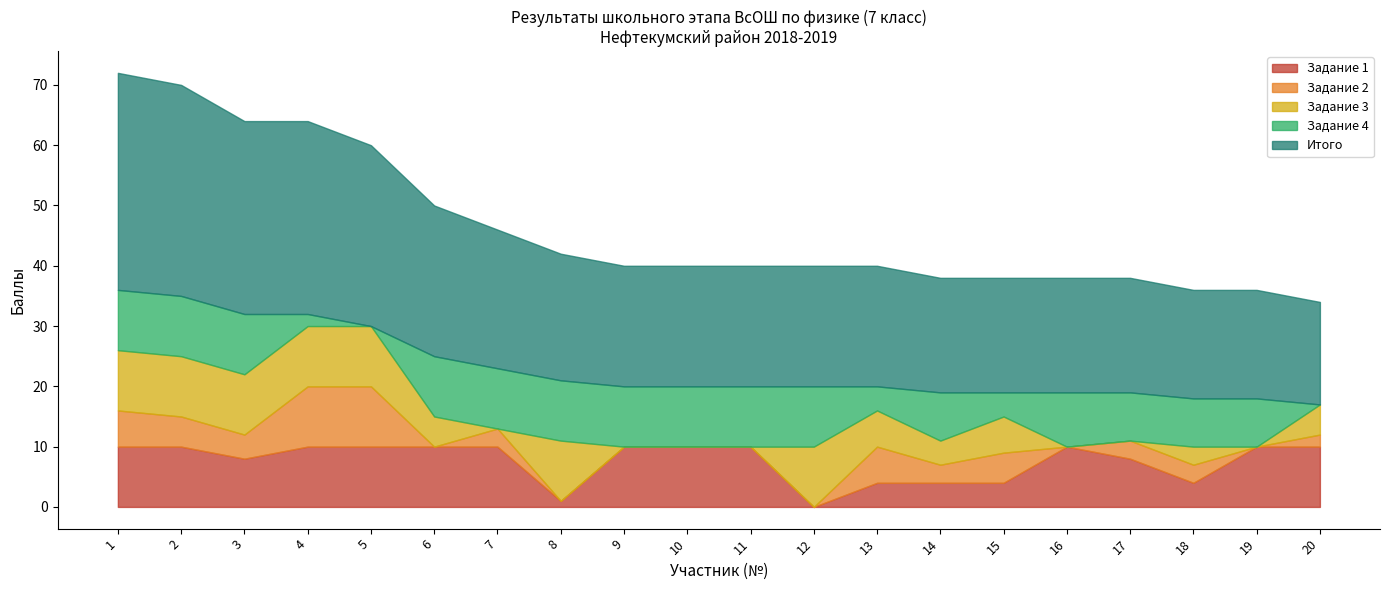

List the series in order of their peak value, lowest first.

Задание 1, Задание 2, Задание 3, Задание 4, Итого